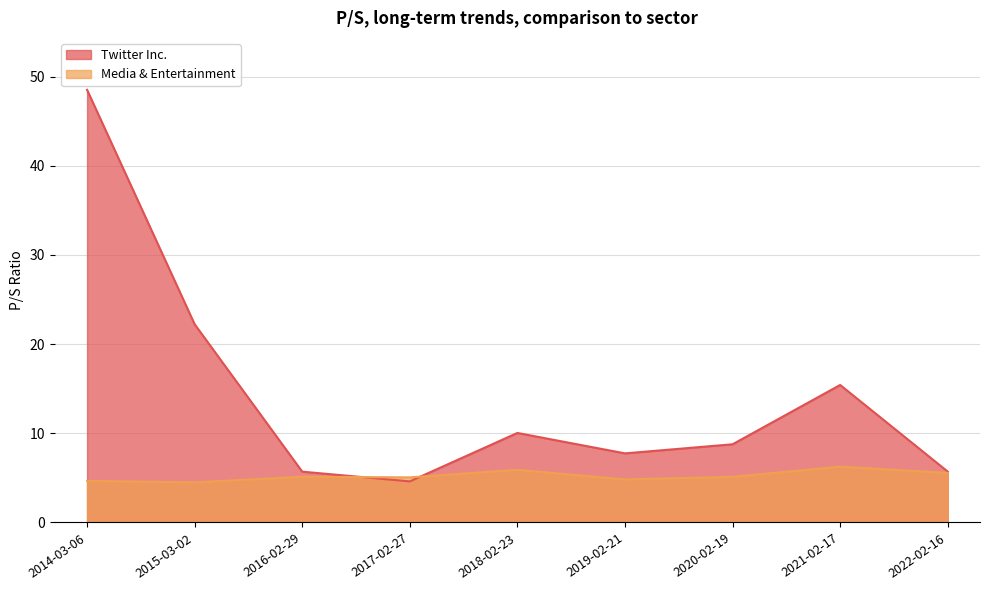

True or false: Twitter Inc. and Media & Entertainment intersect in this chart.

True